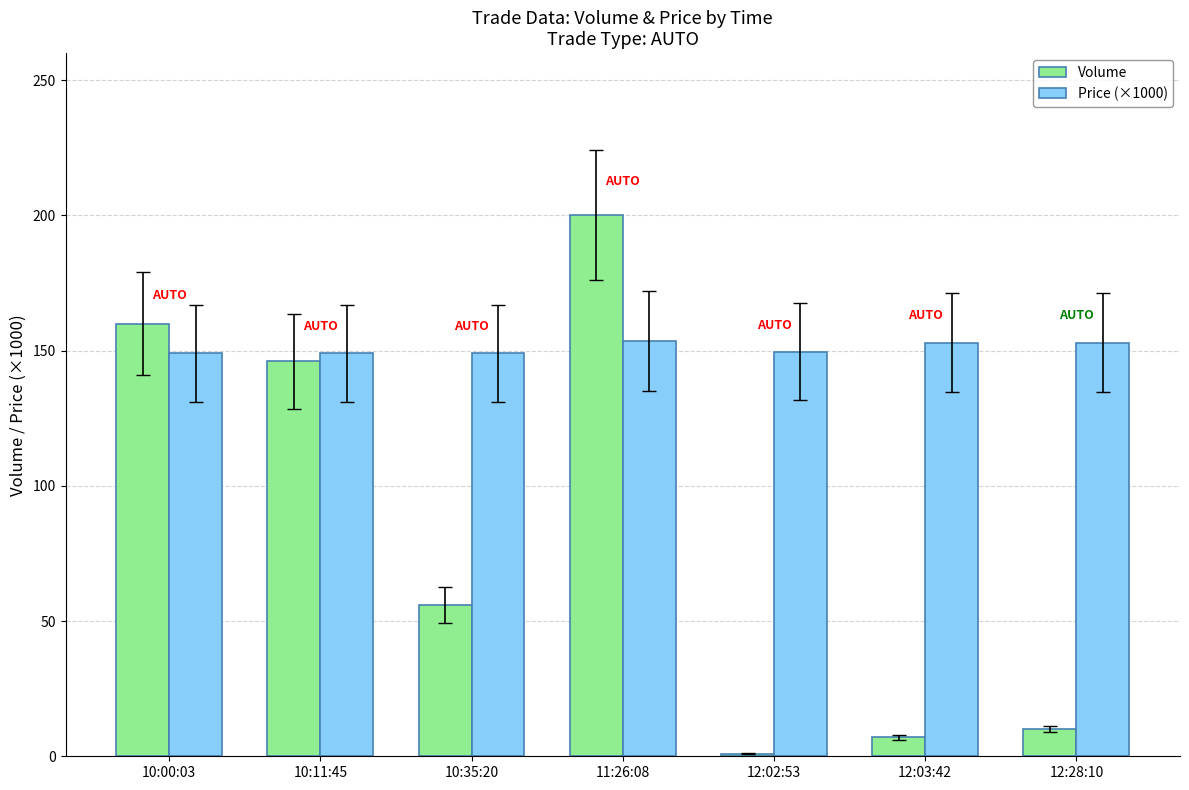

Read the Price (×1000) value at 10:00:03.

149.0